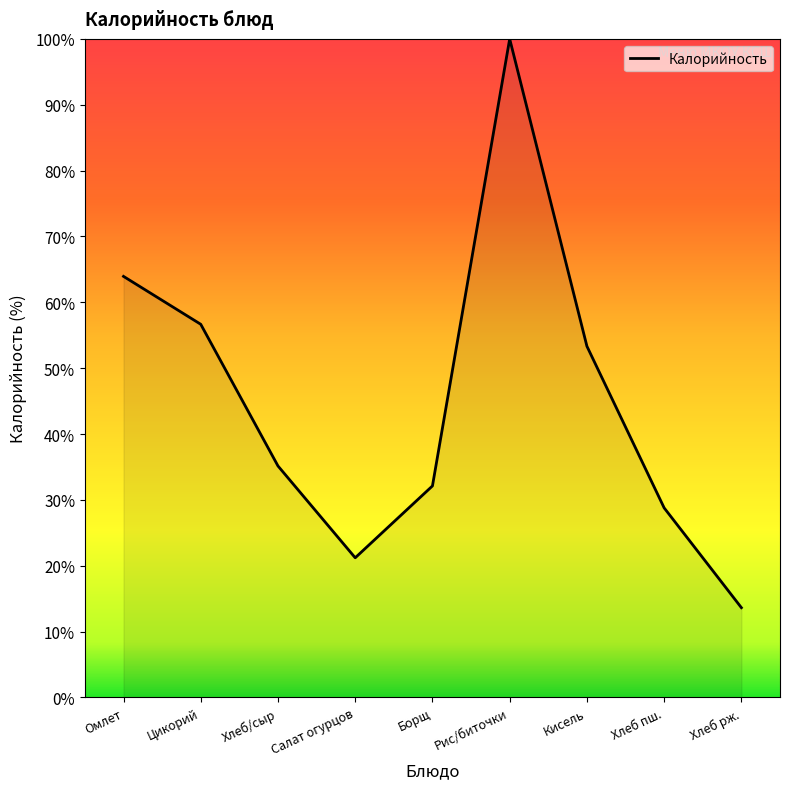

Between Рис/биточки and Хлеб рж., which is larger?

Рис/биточки